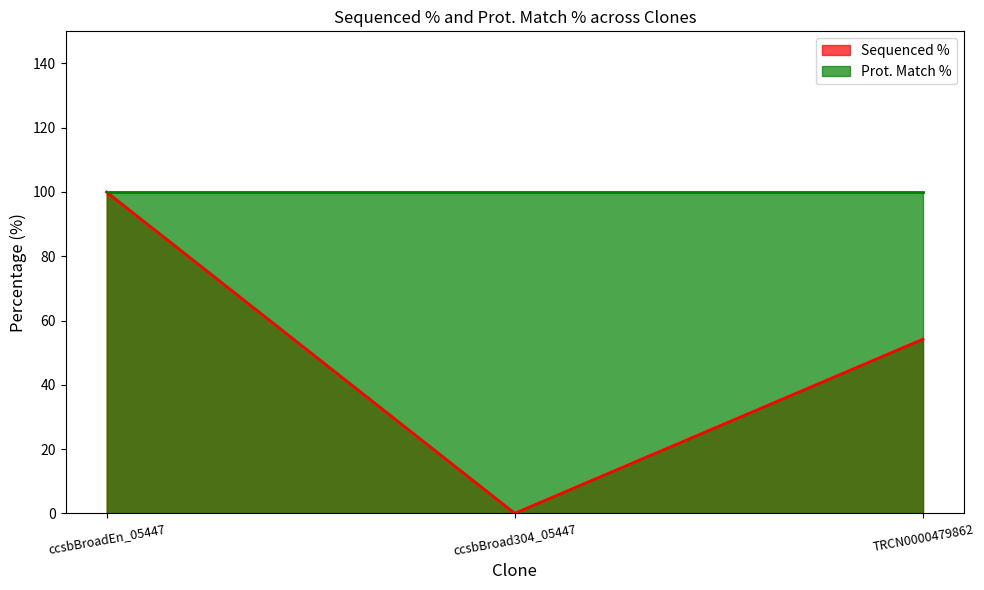

True or false: the data shows 43.1 at ccsbBroadEn_05447.

False